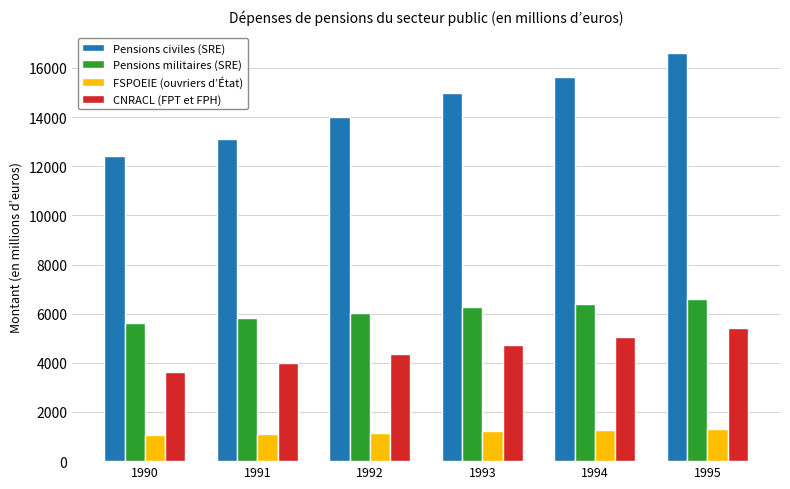

What is the total value across all series at 1995?

29940.4